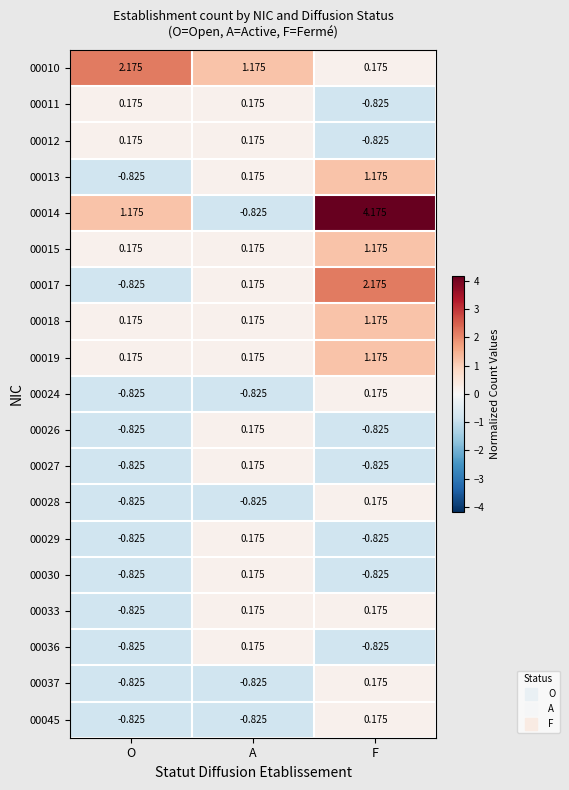

Which category has the highest value across all series?

F